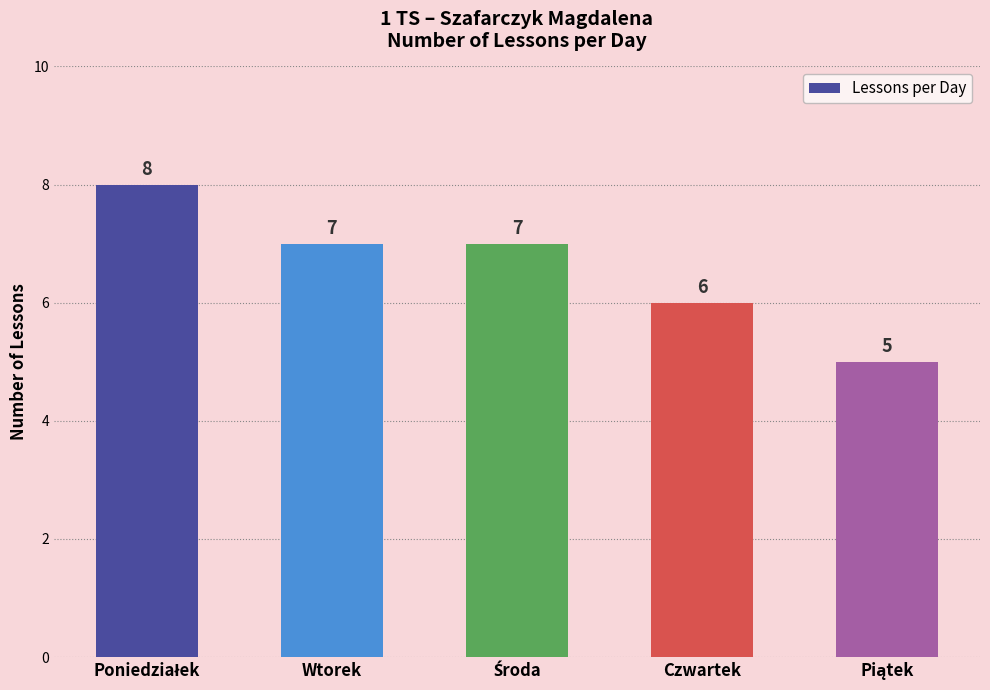

Which has a higher value, Wtorek or Czwartek?

Wtorek